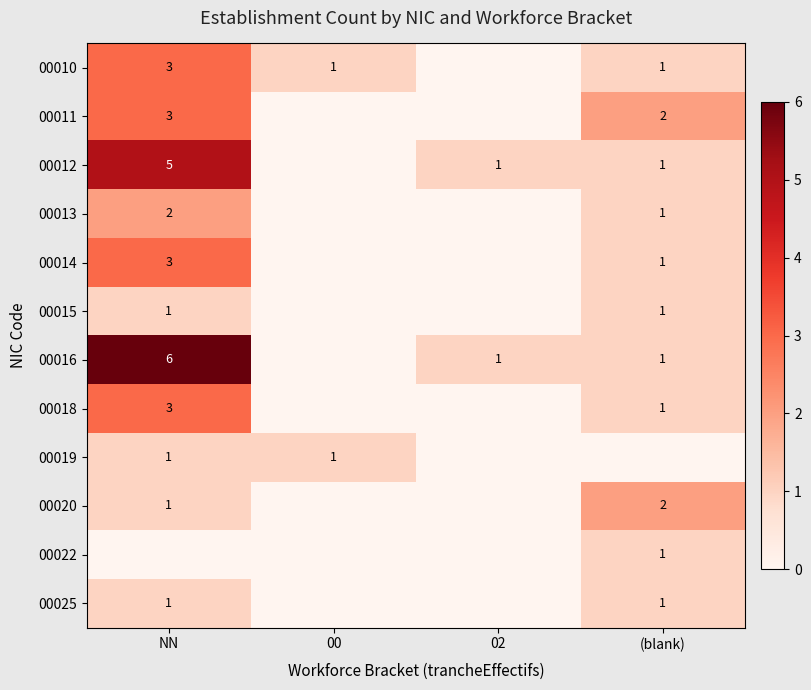

True or false: 00016 has a value of 10 at NN.

False